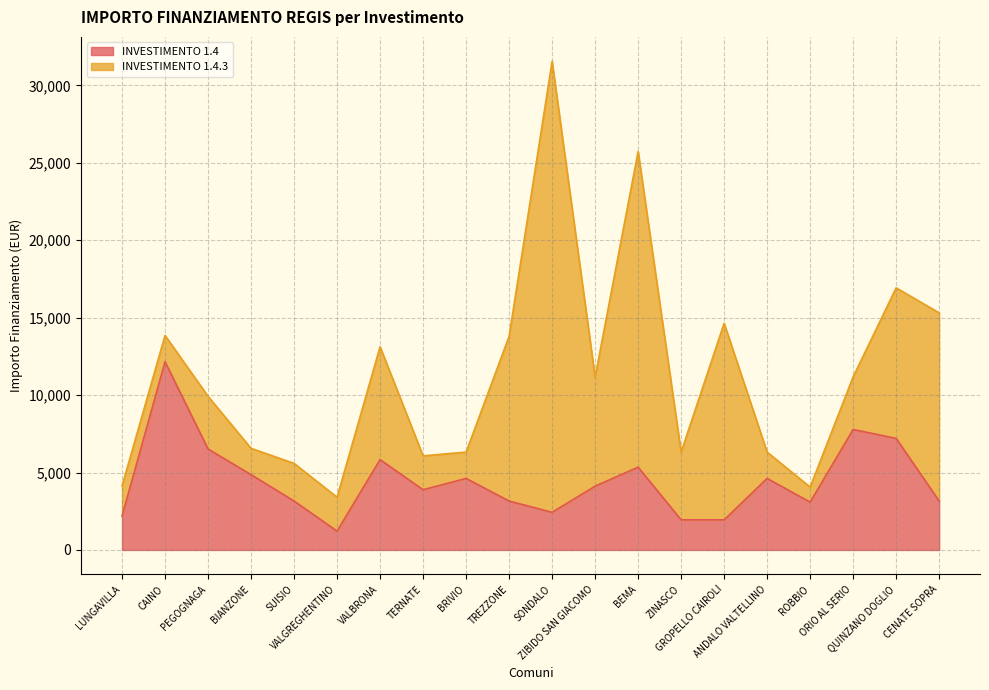

Where is the data nearest to the value 6682?

PEGOGNAGA